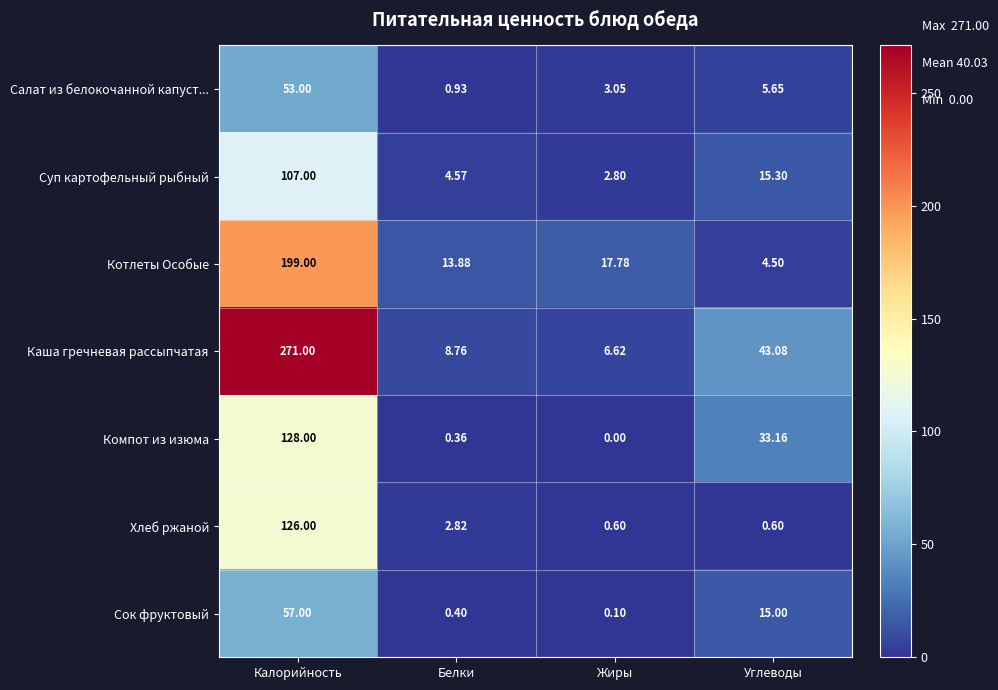

What is the total value across all series at Белки?

31.7